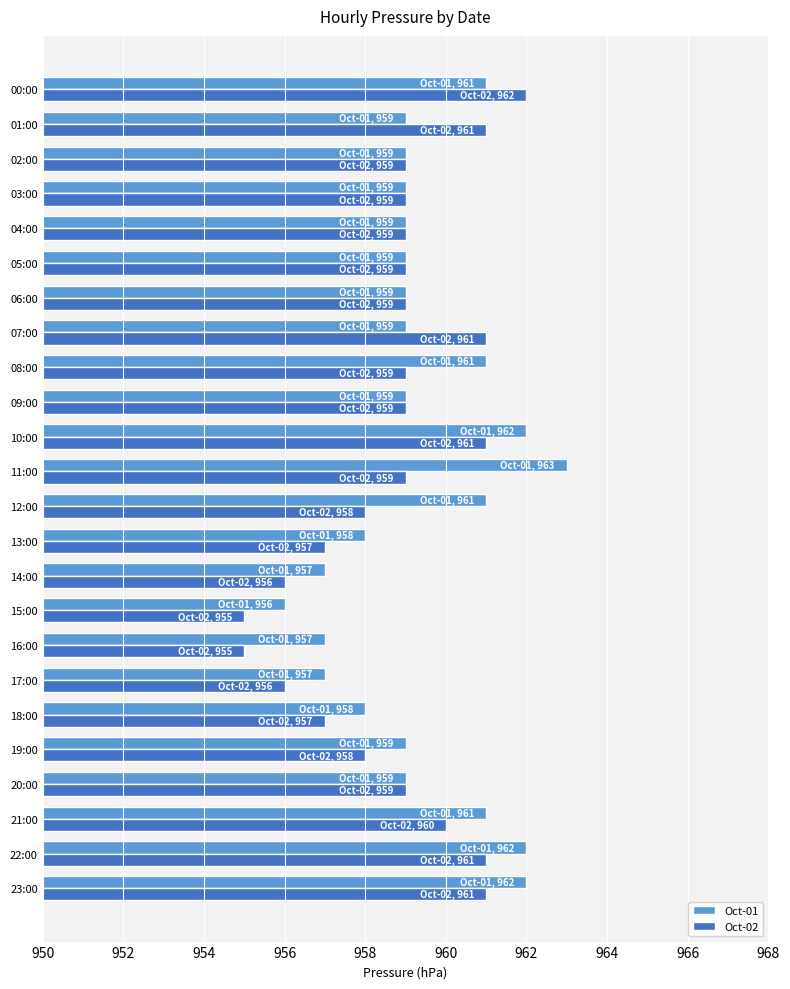

Rank the series by their average value, from lowest to highest.

Oct-02, Oct-01